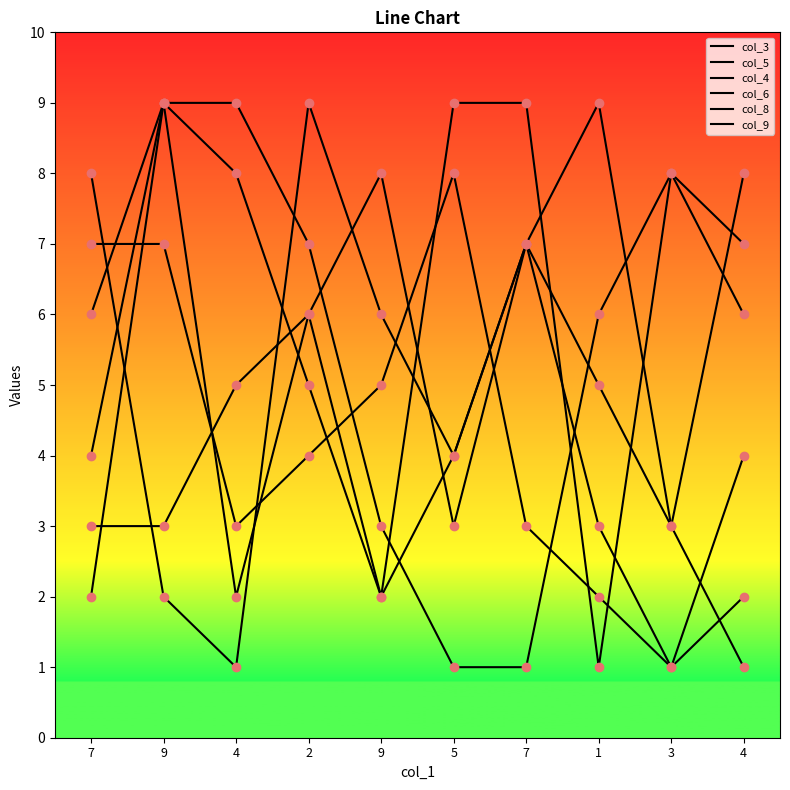

How many intersections are there between col_8 and col_9?

6